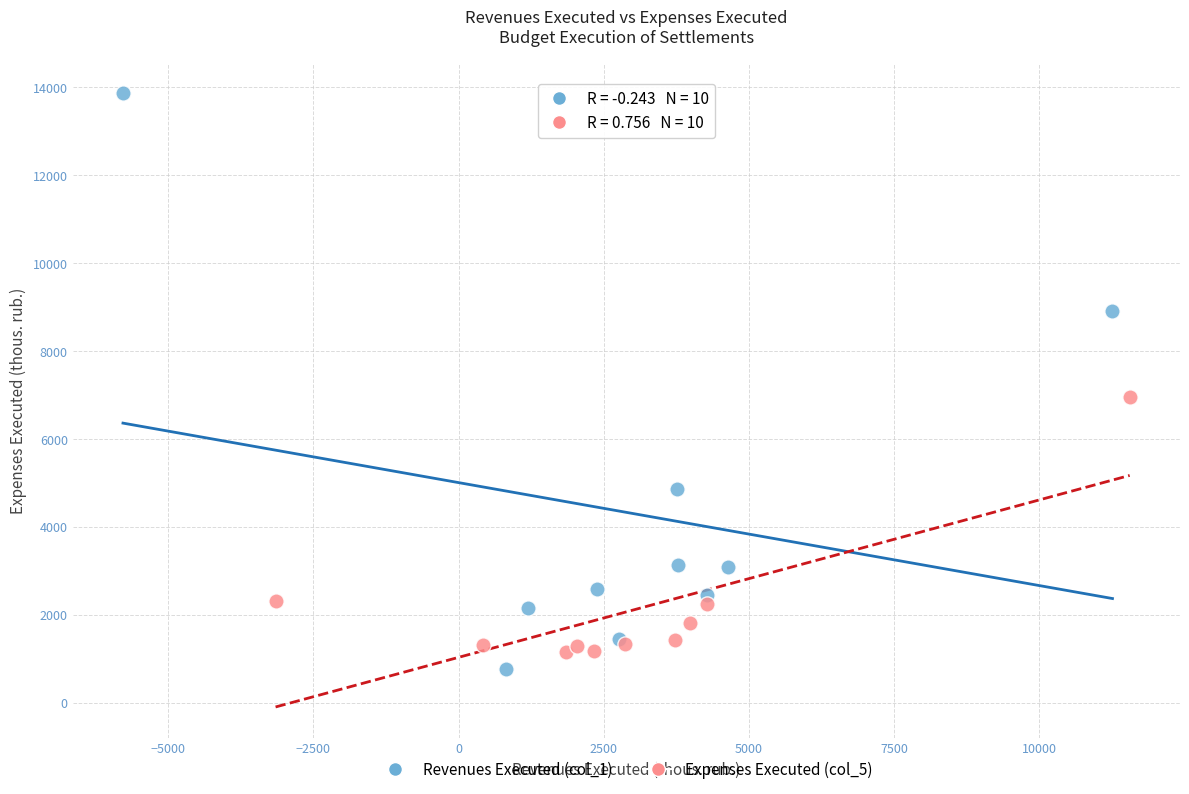

Which series has the largest Y range (max minus min)?

Revenues Executed (col_1)